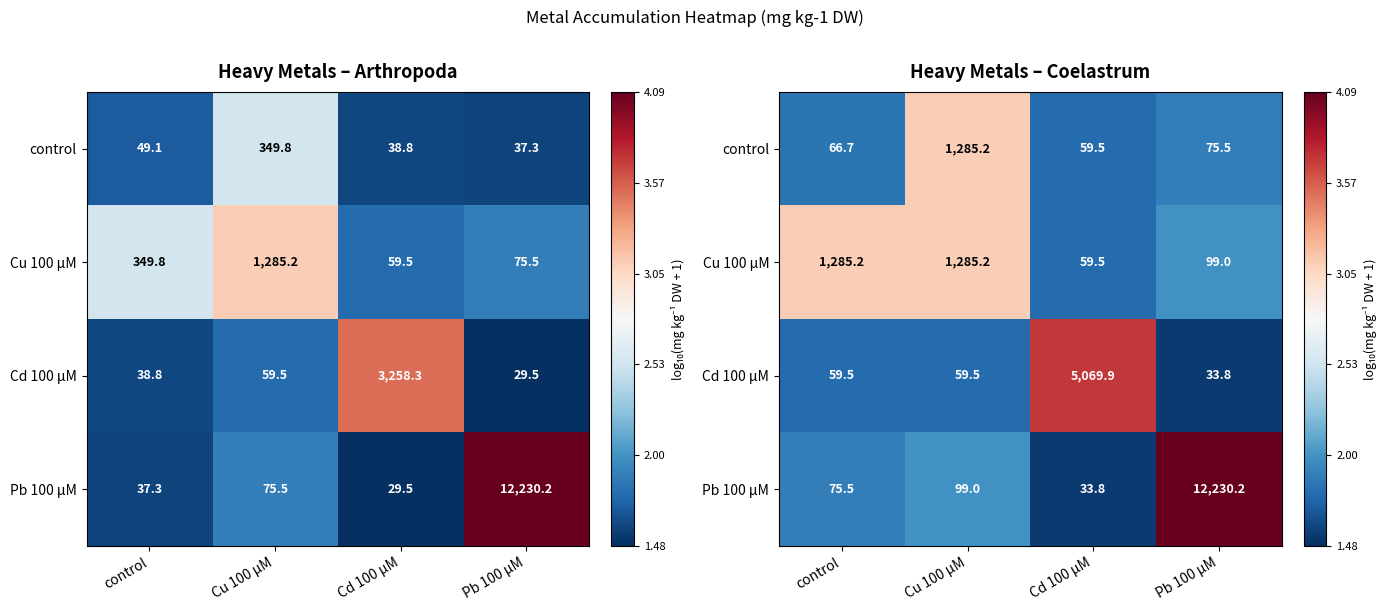

At which label does control reach its minimum?

Cd 100 µM